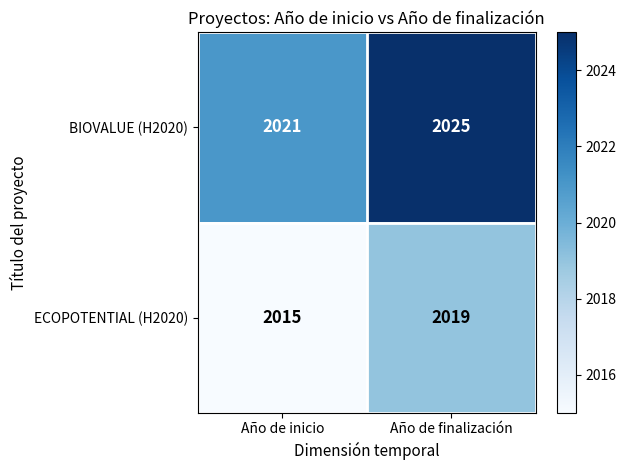

Which category has the lowest value across all series?

Año de inicio